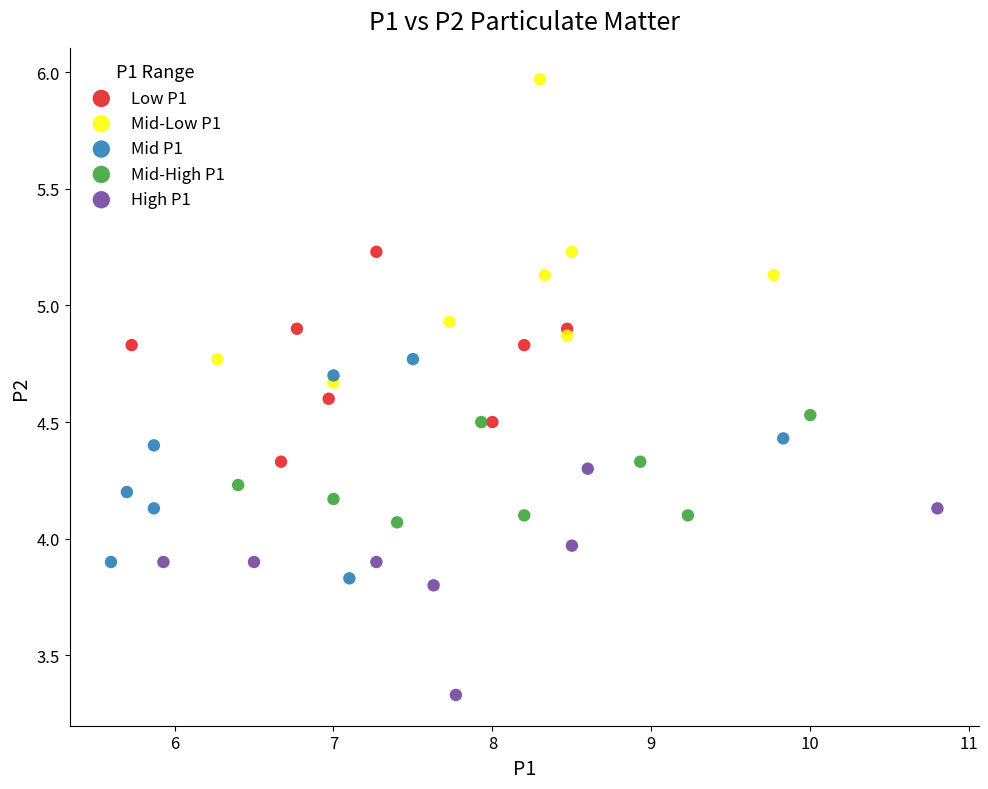

Which series has the widest spread of Y values?

Mid-Low P1